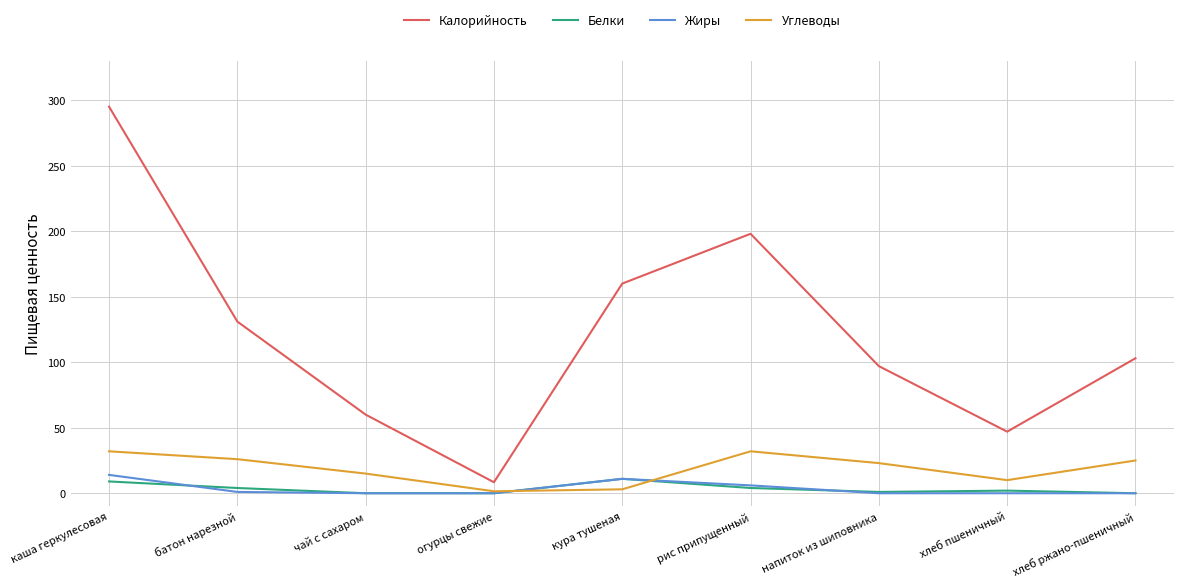

True or false: Углеводы has a value of 9.3 at батон нарезной.

False